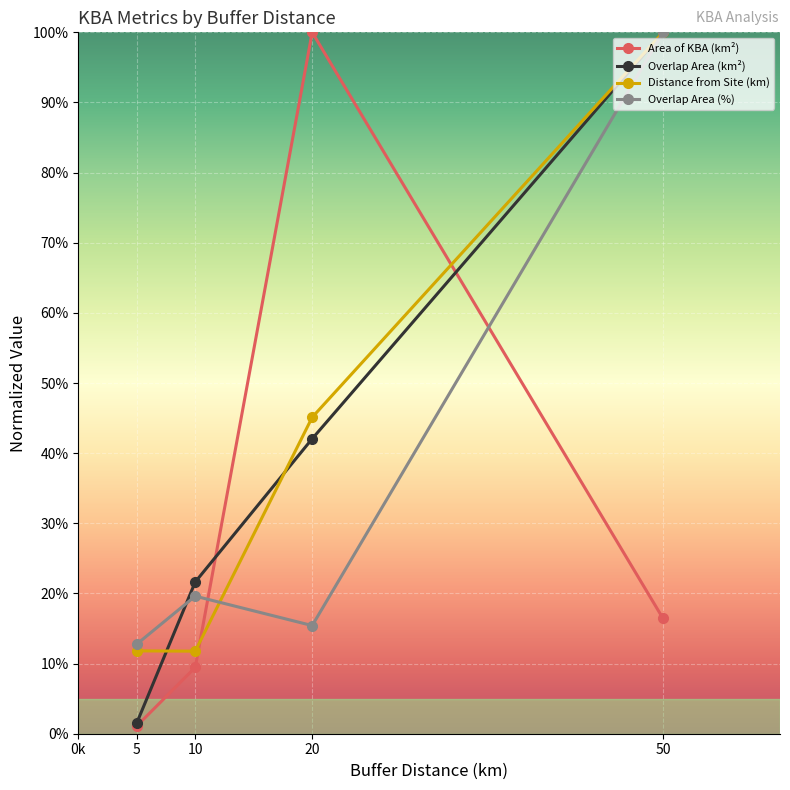

Where do Overlap Area (%) and Distance from Site (km) first cross each other?

10 and 20